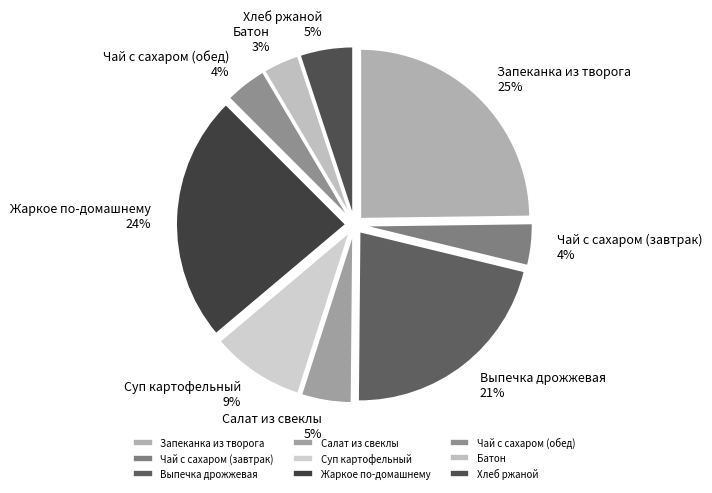

Which category has the biggest portion of the pie?

Запеканка из творога